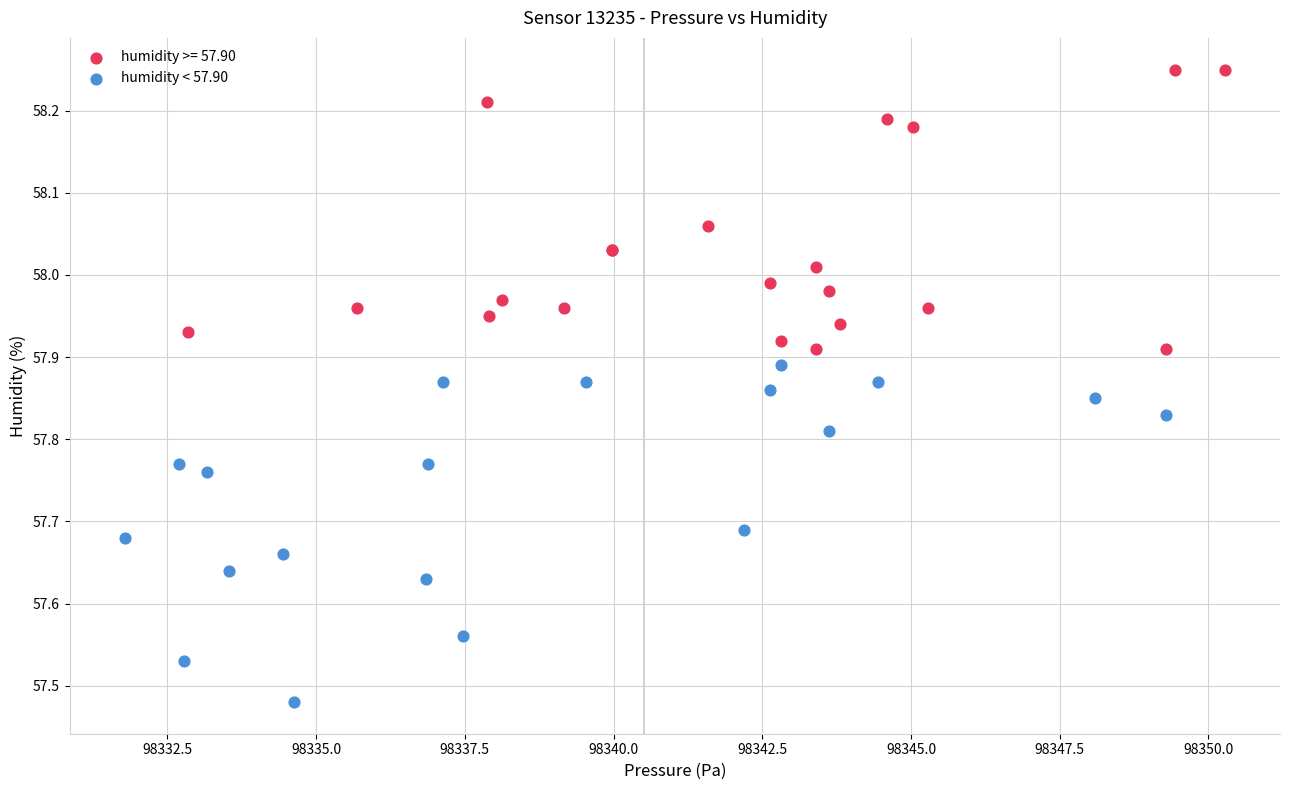

Which series contains the highest Y value?

humidity >= 57.90